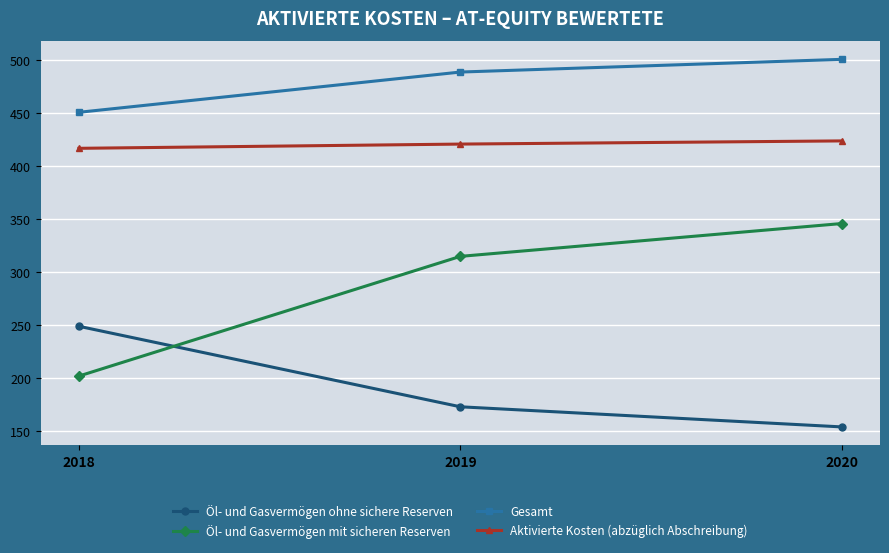

The value of Gesamt at 2020 is 705. True or false?

False